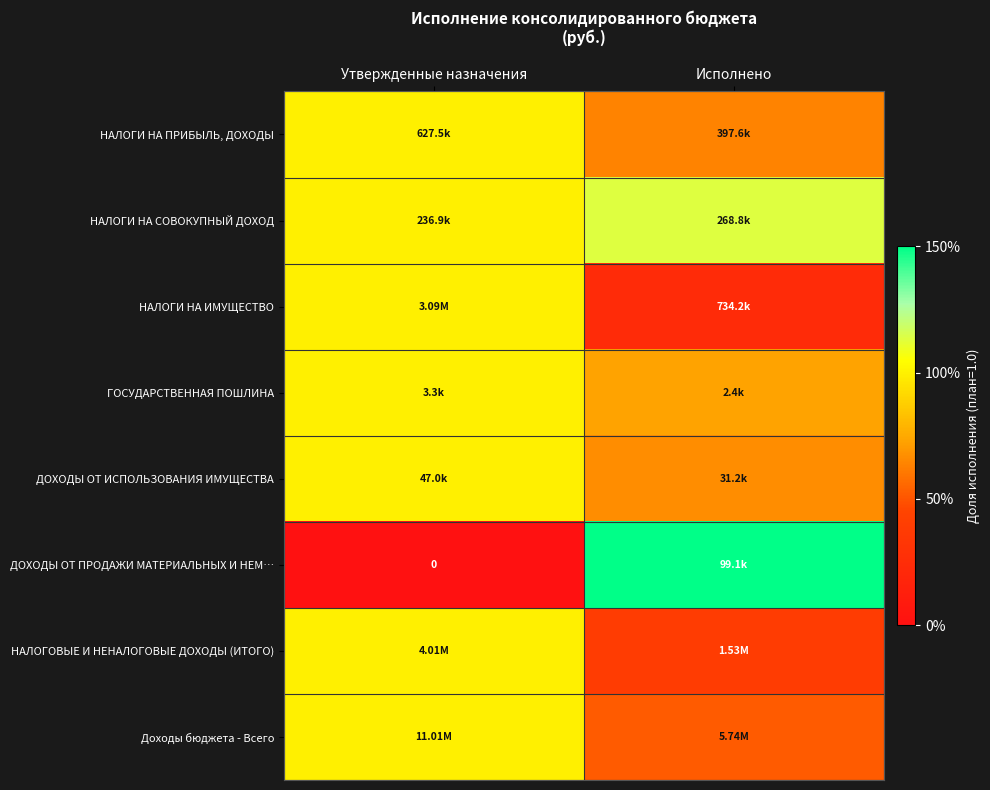

Is it true that НАЛОГИ НА ПРИБЫЛЬ, ДОХОДЫ equals 1.5 at Утвержденные назначения?

False